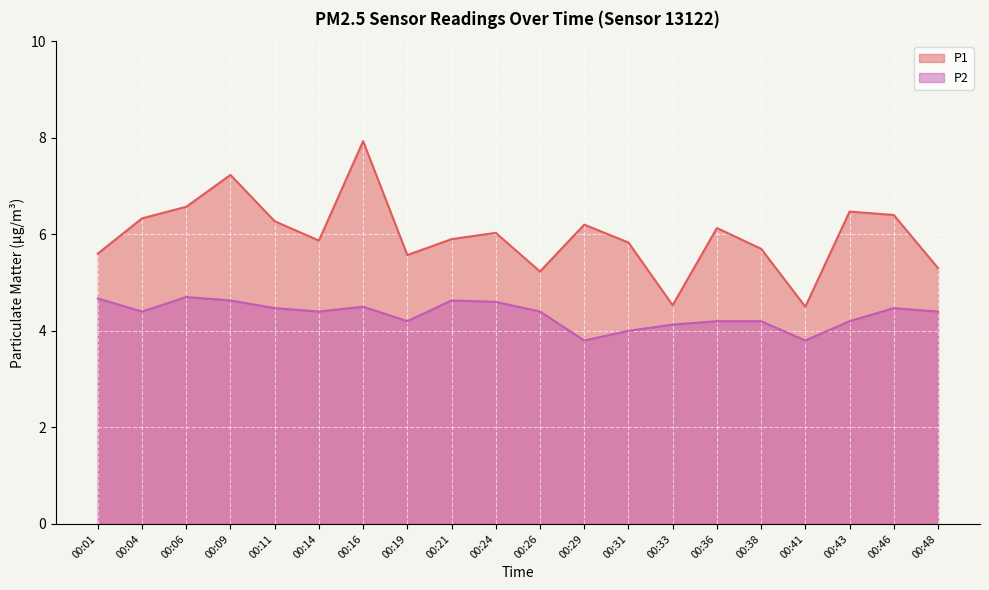

What is the sum of all P1 values?

119.6